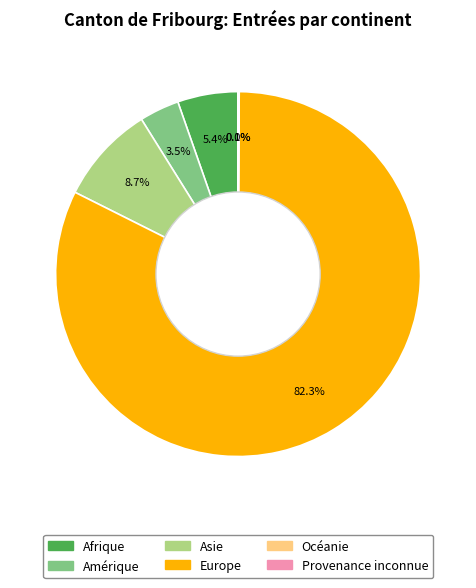

Which slice is the largest?

Europe